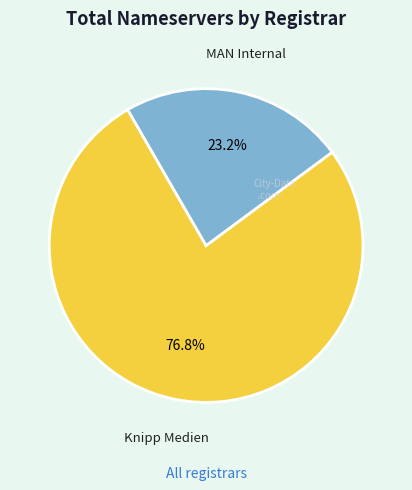

Is there any slice that represents more than half of the pie?

Yes